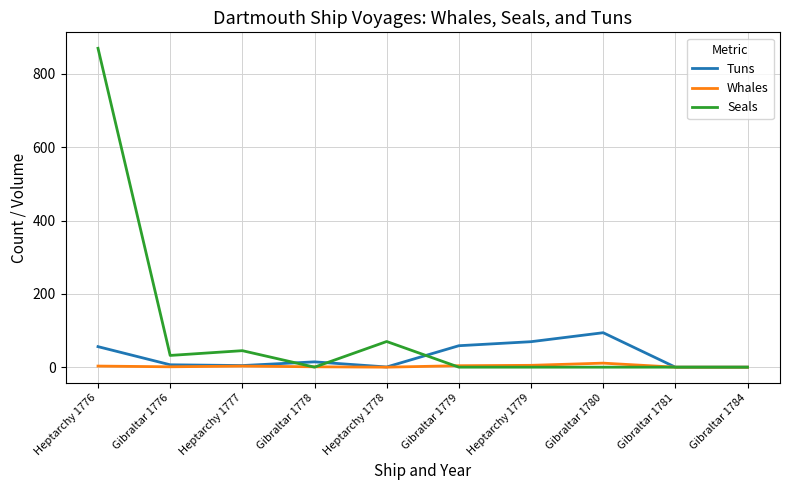

Where is Seals nearest to the value 435?

Heptarchy 1778